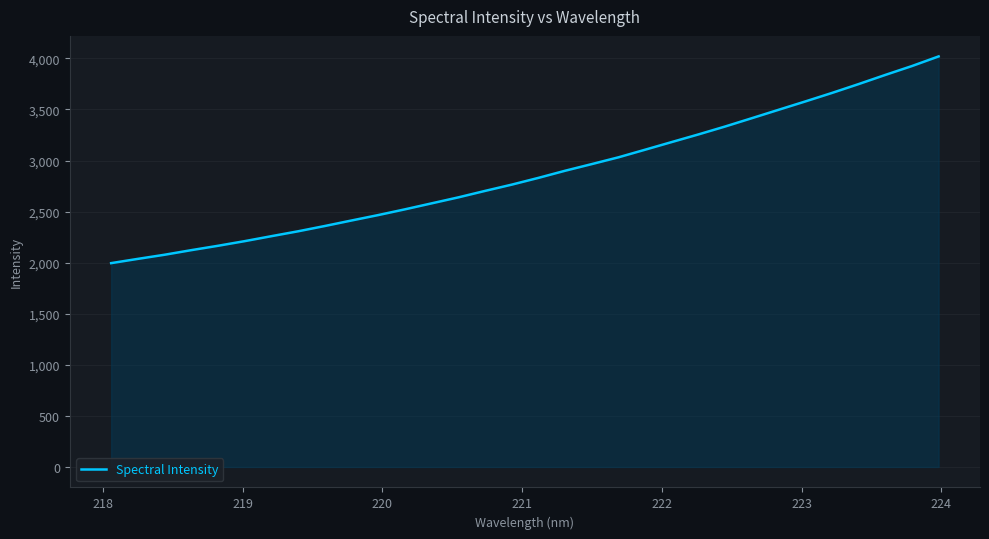

What is the greatest value displayed?

4019.8